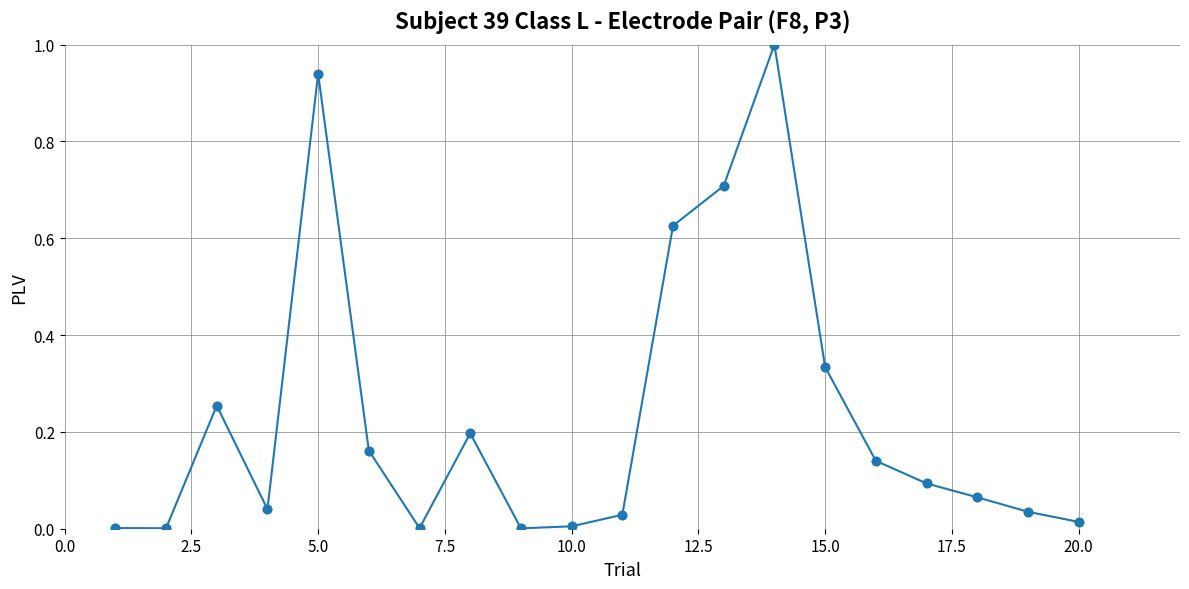

What is the maximum value shown in the chart?

1.0